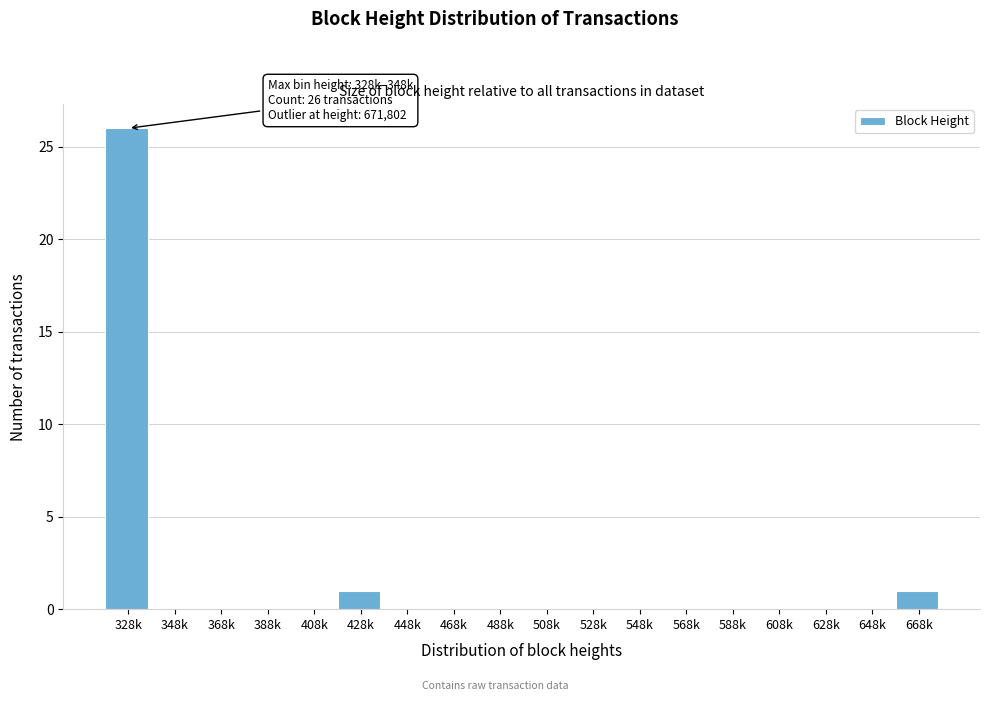

Reading left to right, transcribe all the data shown in this chart.

328k=26	348k=0	368k=0	388k=0	408k=0	428k=1	448k=0	468k=0	488k=0	508k=0	528k=0	548k=0	568k=0	588k=0	608k=0	628k=0	648k=0	668k=1